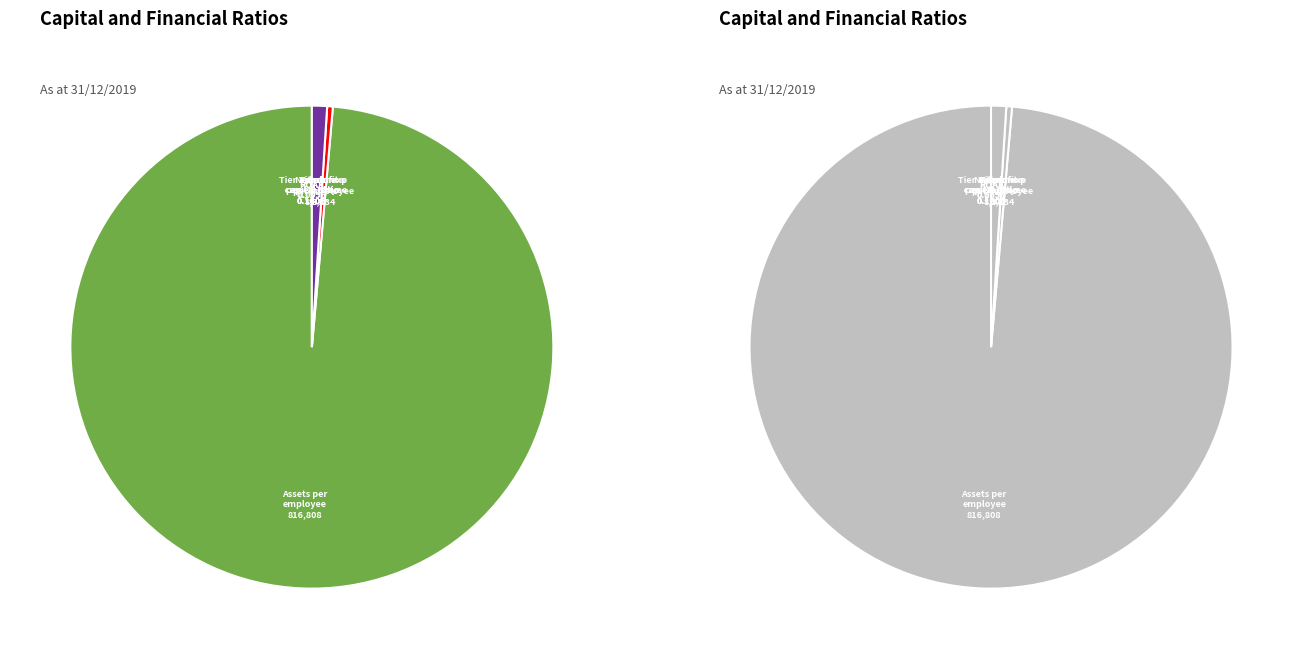

What is the majority slice?

Assets per employee